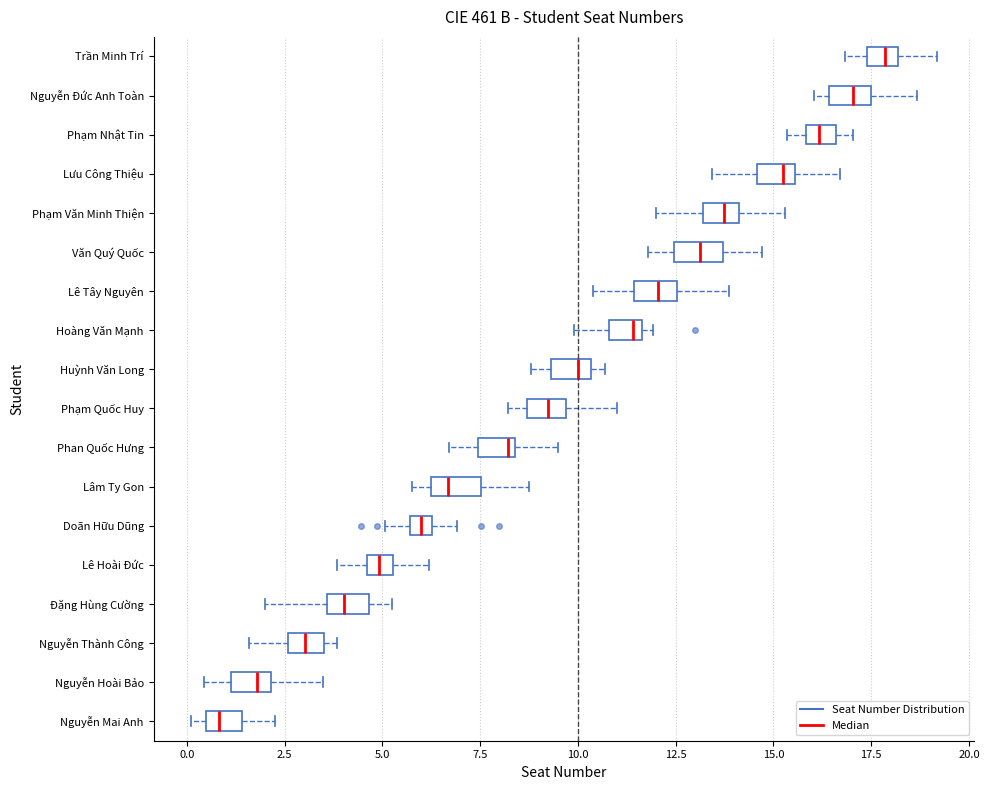

Which box's median line is the furthest to the right?

Trần Minh Trí